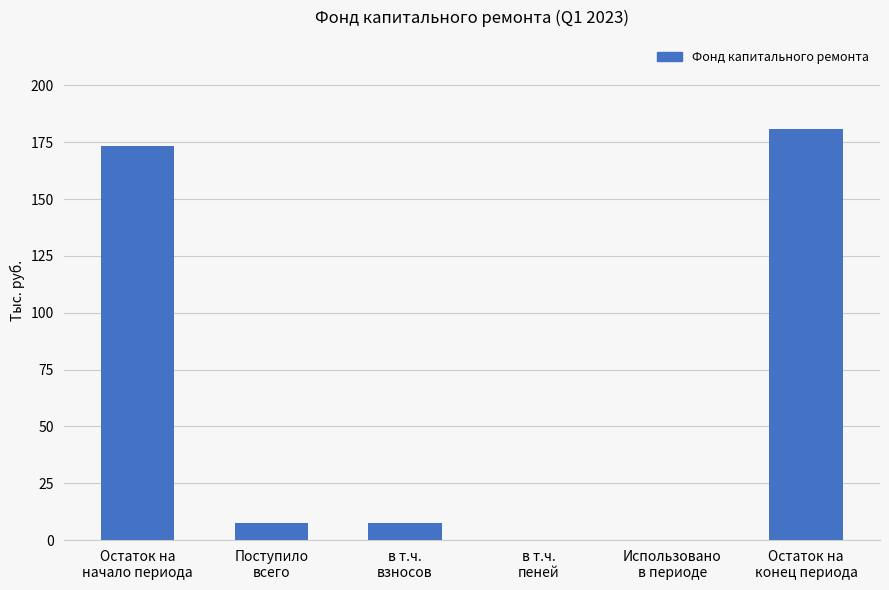

What is the sum of all values?

369.4